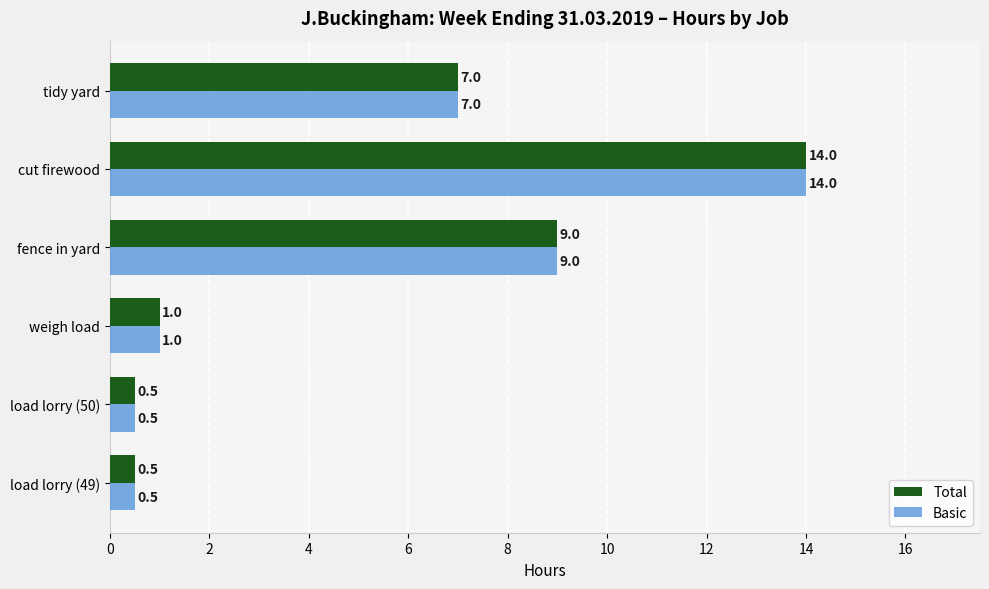

Read the Total value at cut firewood.

14.0